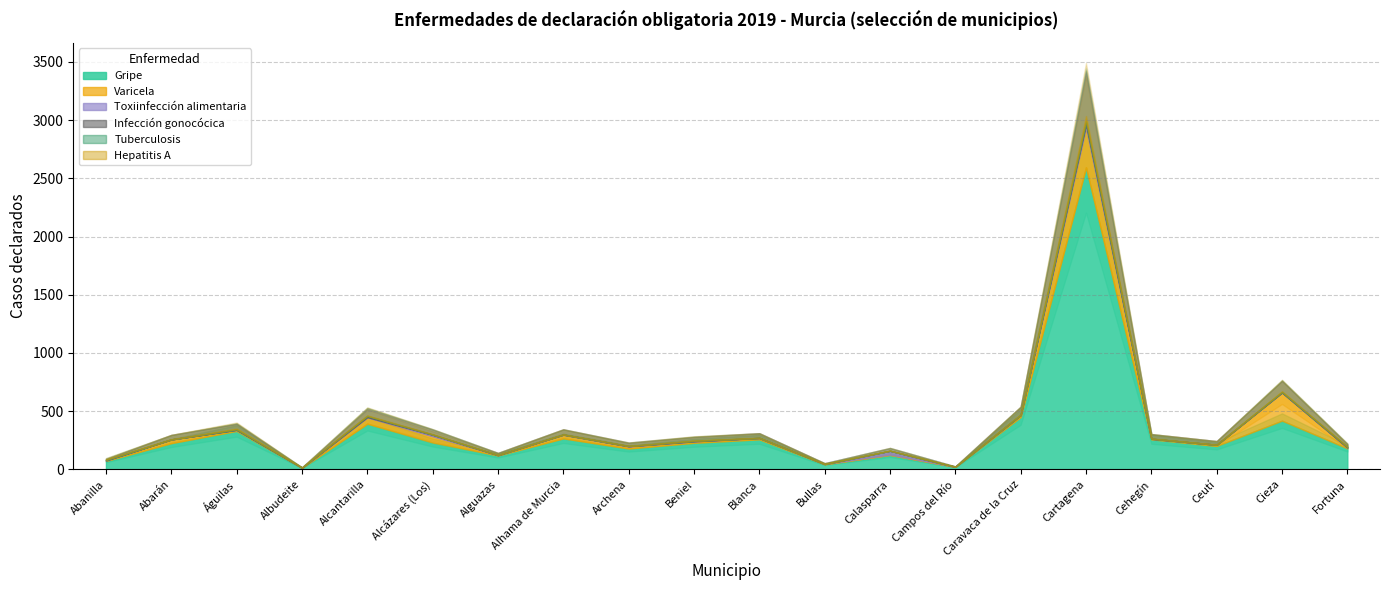

True or false: Tuberculosis and Varicela cross at least once.

False